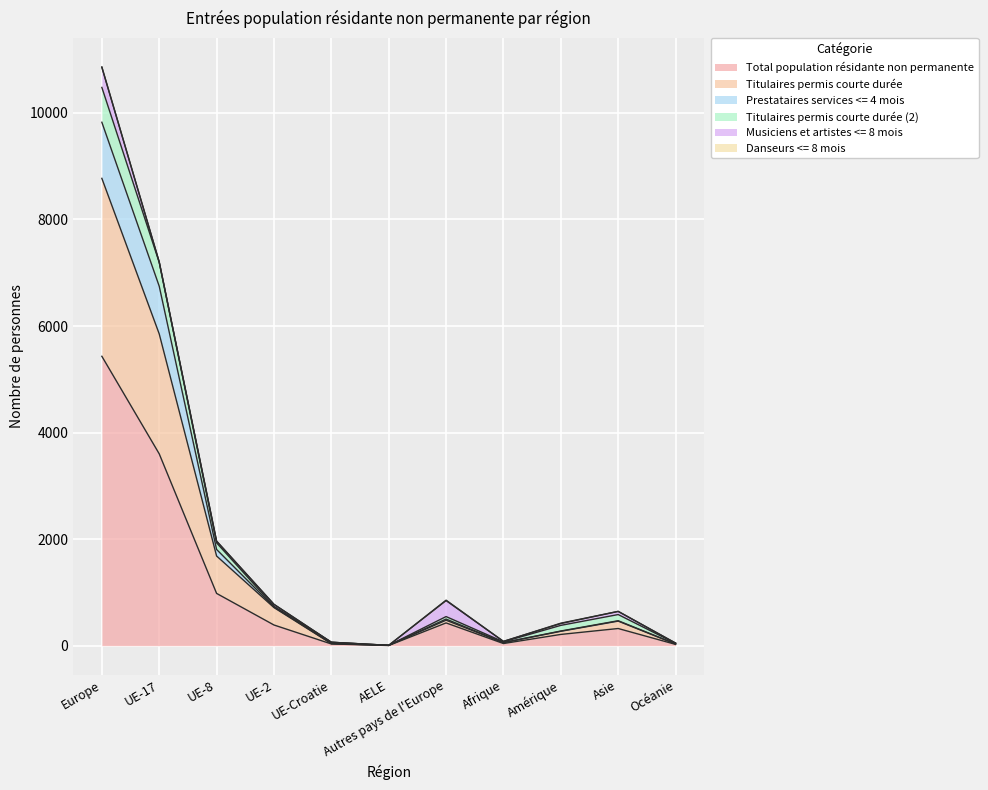

Which category has the highest value in the Total population résidante non permanente series?

Europe